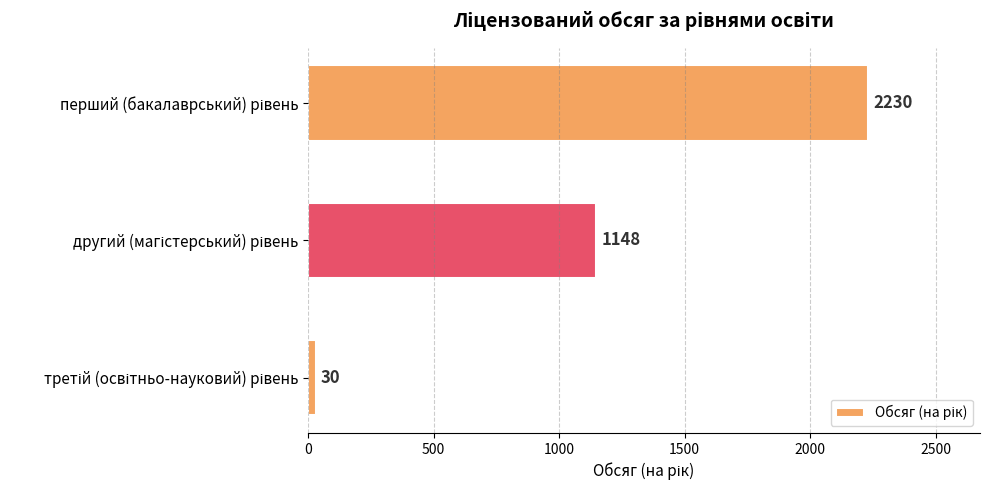

What is the value of the 1st bar from the top?

2230